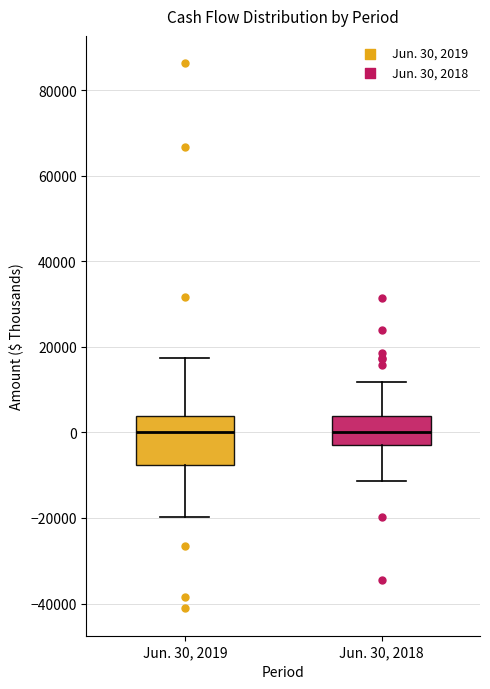

Where is the lower edge of the box for Jun. 30, 2019 on the y-axis? The values are not printed on the chart, so give them approximately, as read against the axis.

-8000